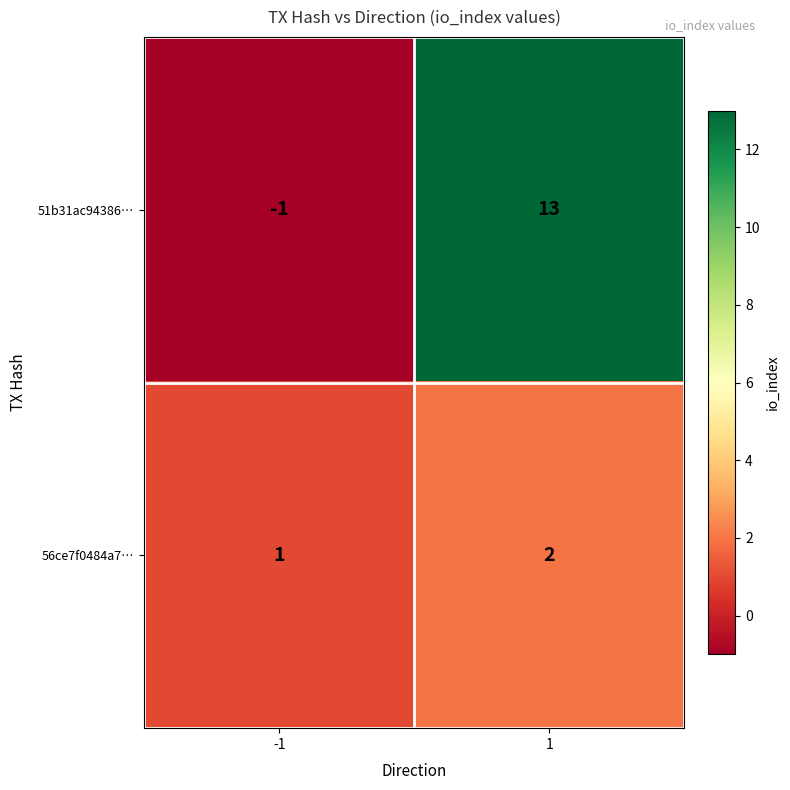

Which series has the largest total across all categories?

51b31ac94386…